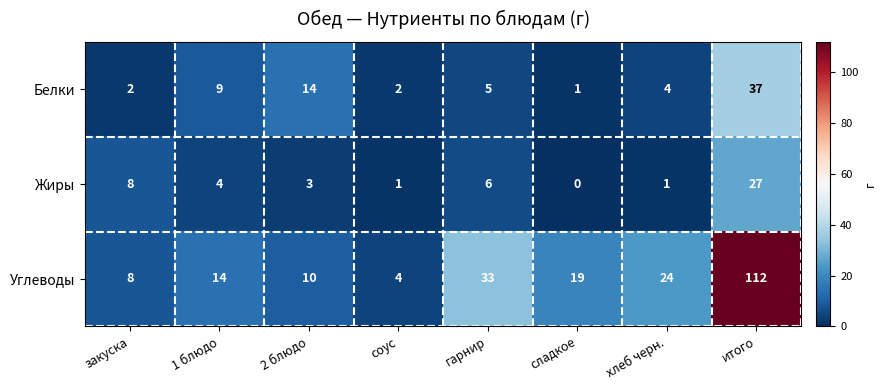

At which label does Углеводы first exceed 19?

гарнир